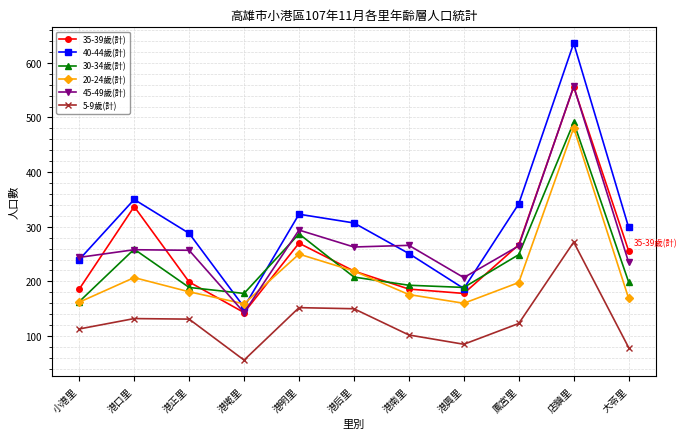

In 40-44歲(計), how many points are higher than both neighbors (excluding endpoints)?

3